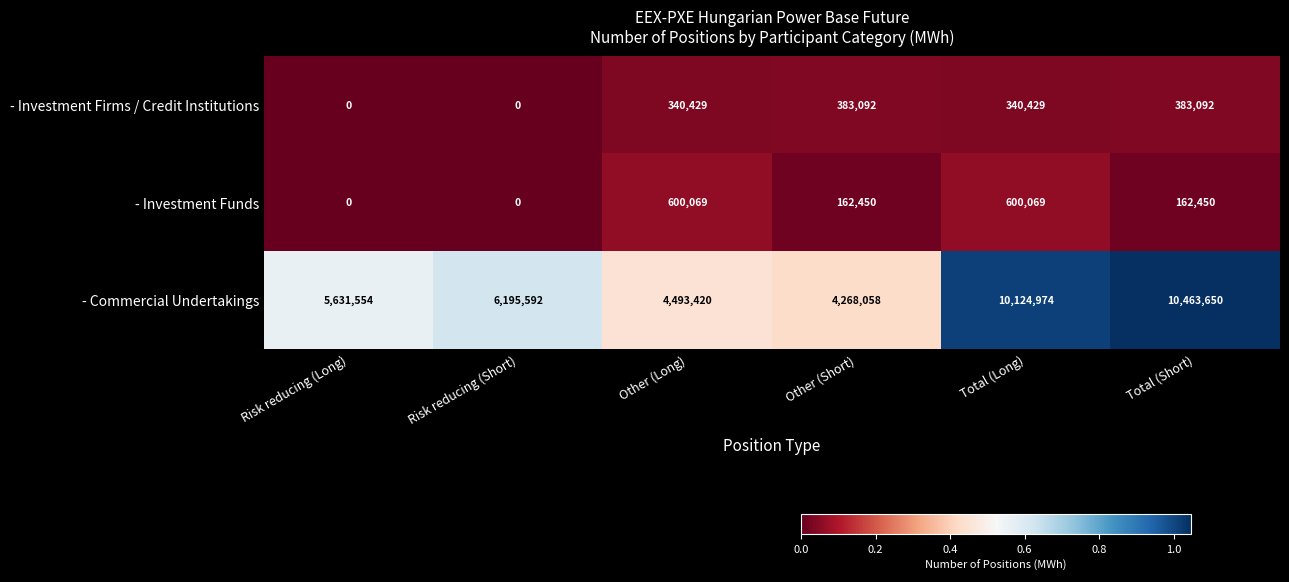

Count the number of data series in this chart.

3